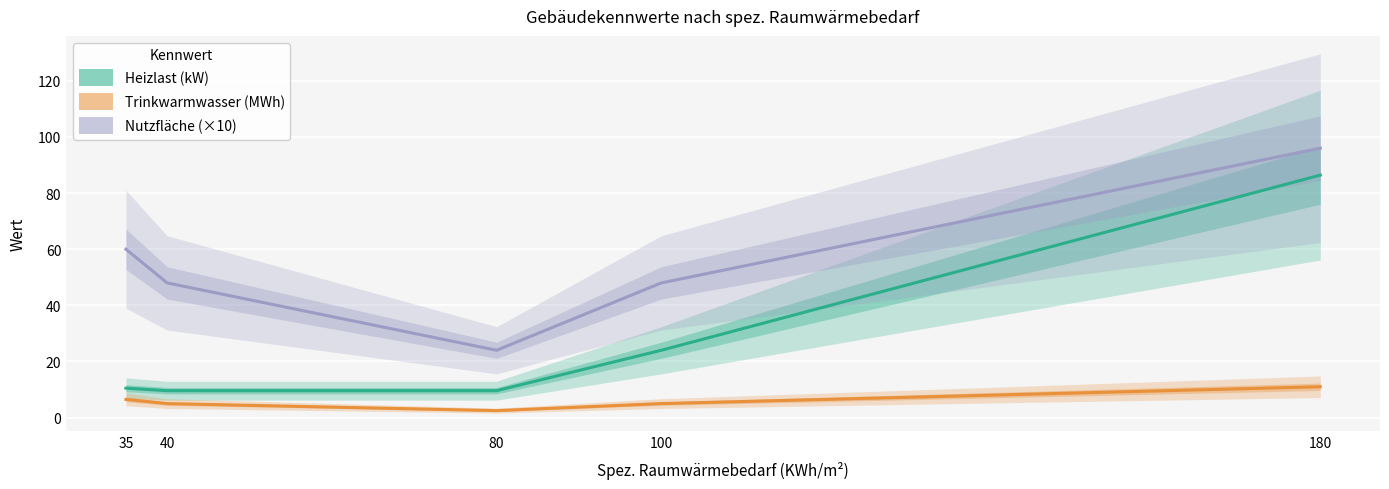

Which label corresponds to the largest value in the chart?

180